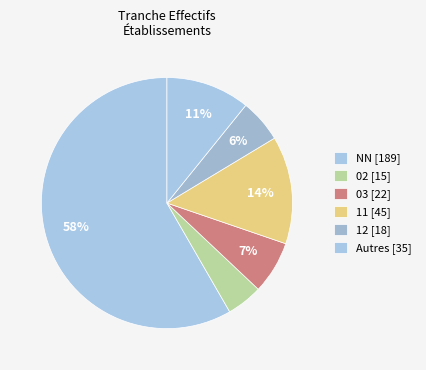

Is there any slice that represents more than half of the pie?

Yes